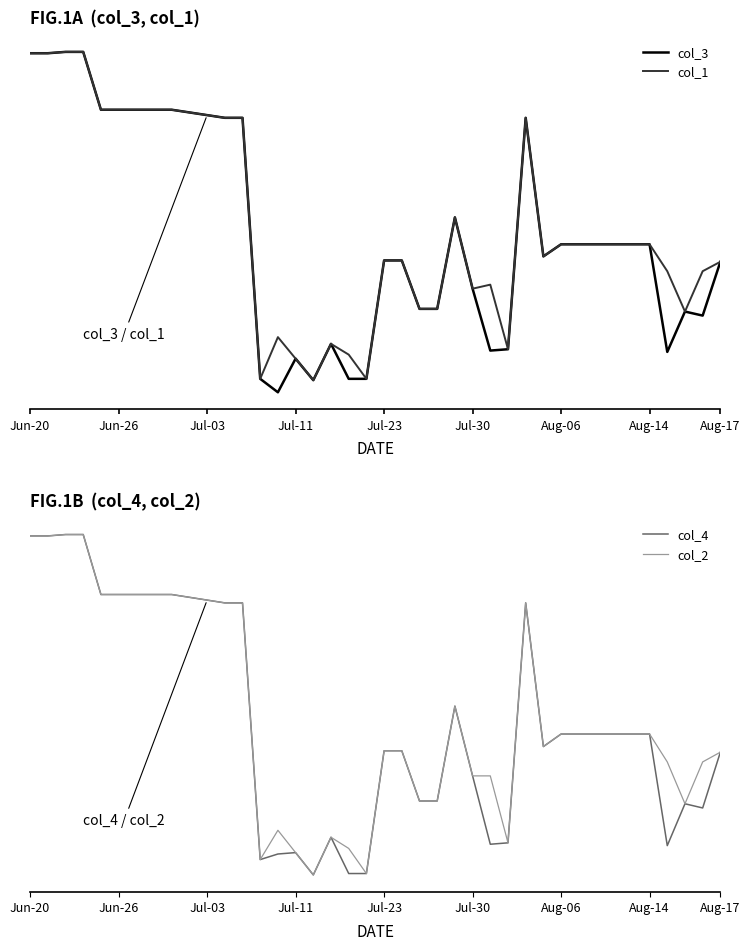

Between 18 and 37, which series saw the biggest shift?

col_3